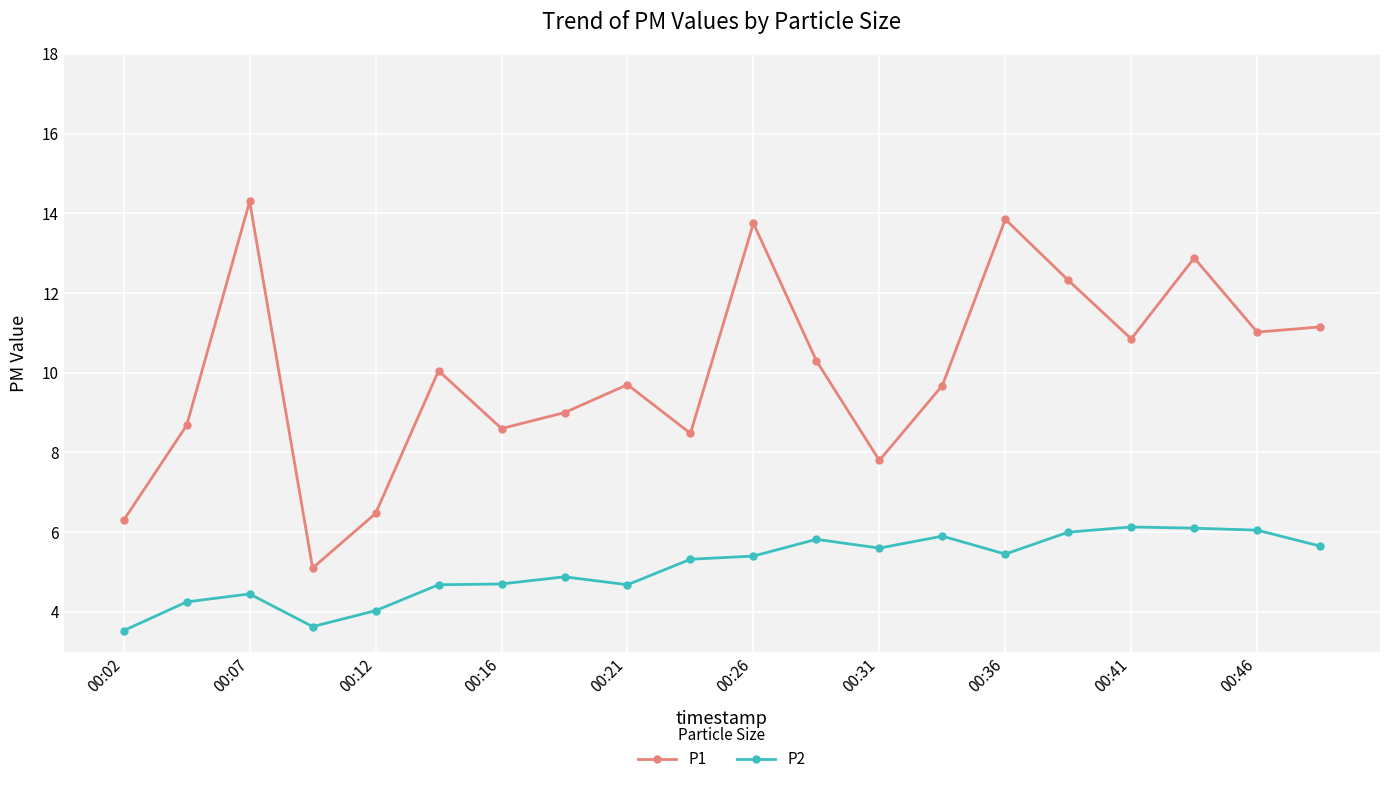

True or false: P2 has more than 2 points higher than both neighbors.

True